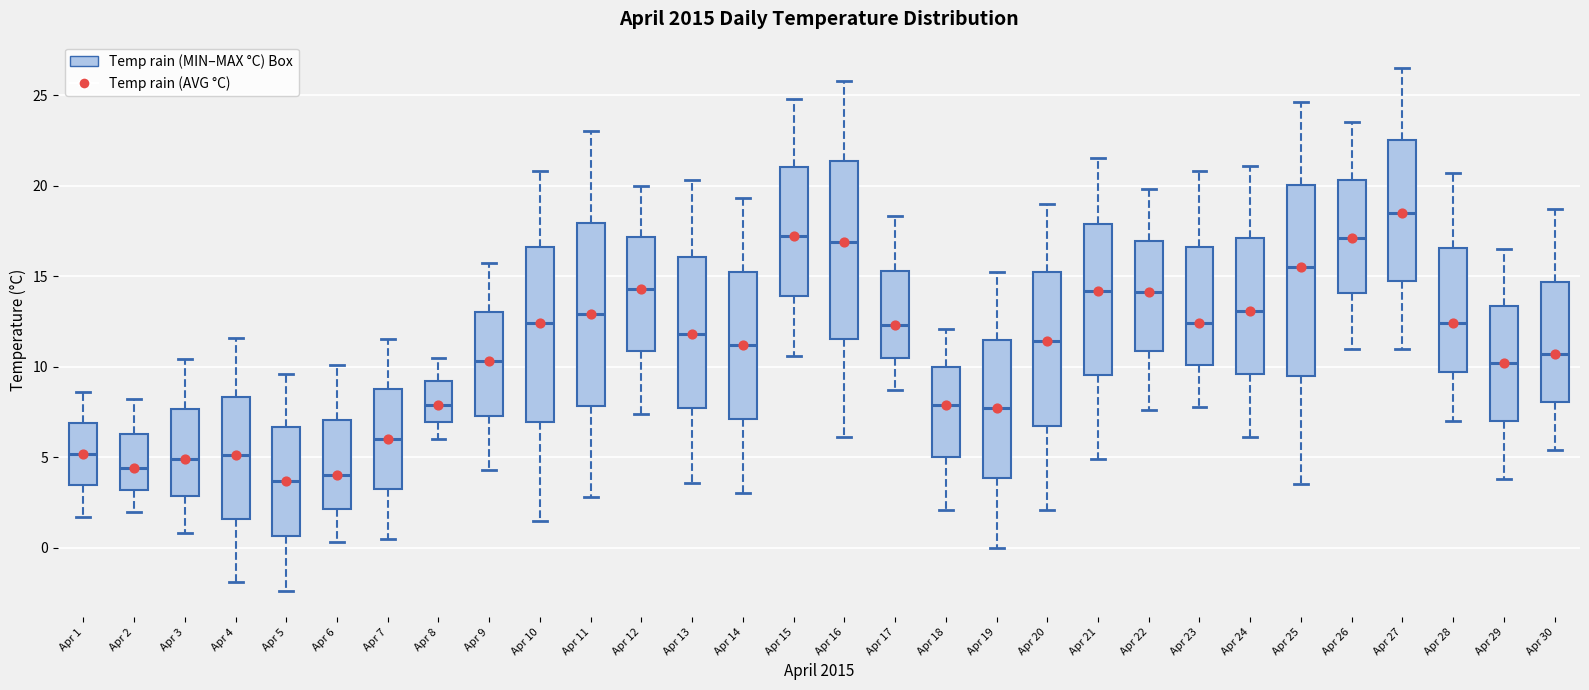

Reading left to right, transcribe this box plot: for each box, give where its median line is, the range the box spans, and where its two whiskers end, as read against the y-axis. The values are not printed on the chart, so give them approximately, as read against the axis.

Apr 1: median 5.0, box 3.5 to 7.0, whiskers 1.5 to 8.5
Apr 2: median 4.5, box 3.0 to 6.5, whiskers 2.0 to 8.0
Apr 3: median 5.0, box 3.0 to 7.5, whiskers 1.0 to 10.5
Apr 4: median 5.0, box 1.5 to 8.5, whiskers -2.0 to 11.5
Apr 5: median 3.5, box 0.5 to 6.5, whiskers -2.5 to 9.5
Apr 6: median 4.0, box 2.0 to 7.0, whiskers 0.5 to 10.0
Apr 7: median 6.0, box 3.5 to 9.0, whiskers 0.5 to 11.5
Apr 8: median 8.0, box 7.0 to 9.0, whiskers 6.0 to 10.5
Apr 9: median 10.5, box 7.5 to 13.0, whiskers 4.5 to 15.5
Apr 10: median 12.5, box 7.0 to 16.5, whiskers 1.5 to 21.0
Apr 11: median 13.0, box 8.0 to 18.0, whiskers 3.0 to 23.0
Apr 12: median 14.5, box 11.0 to 17.0, whiskers 7.5 to 20.0
Apr 13: median 12.0, box 7.5 to 16.0, whiskers 3.5 to 20.5
Apr 14: median 11.0, box 7.0 to 15.5, whiskers 3.0 to 19.5
Apr 15: median 17.0, box 14.0 to 21.0, whiskers 10.5 to 25.0
Apr 16: median 17.0, box 11.5 to 21.5, whiskers 6.0 to 26.0
Apr 17: median 12.5, box 10.5 to 15.5, whiskers 8.5 to 18.5
Apr 18: median 8.0, box 5.0 to 10.0, whiskers 2.0 to 12.0
Apr 19: median 7.5, box 4.0 to 11.5, whiskers 0.0 to 15.0
Apr 20: median 11.5, box 7.0 to 15.0, whiskers 2.0 to 19.0
Apr 21: median 14.0, box 9.5 to 18.0, whiskers 5.0 to 21.5
Apr 22: median 14.0, box 11.0 to 17.0, whiskers 7.5 to 20.0
Apr 23: median 12.5, box 10.0 to 16.5, whiskers 8.0 to 21.0
Apr 24: median 13.0, box 9.5 to 17.0, whiskers 6.0 to 21.0
Apr 25: median 15.5, box 9.5 to 20.0, whiskers 3.5 to 24.5
Apr 26: median 17.0, box 14.0 to 20.5, whiskers 11.0 to 23.5
Apr 27: median 18.5, box 15.0 to 22.5, whiskers 11.0 to 26.5
Apr 28: median 12.5, box 9.5 to 16.5, whiskers 7.0 to 20.5
Apr 29: median 10.0, box 7.0 to 13.5, whiskers 4.0 to 16.5
Apr 30: median 10.5, box 8.0 to 14.5, whiskers 5.5 to 18.5